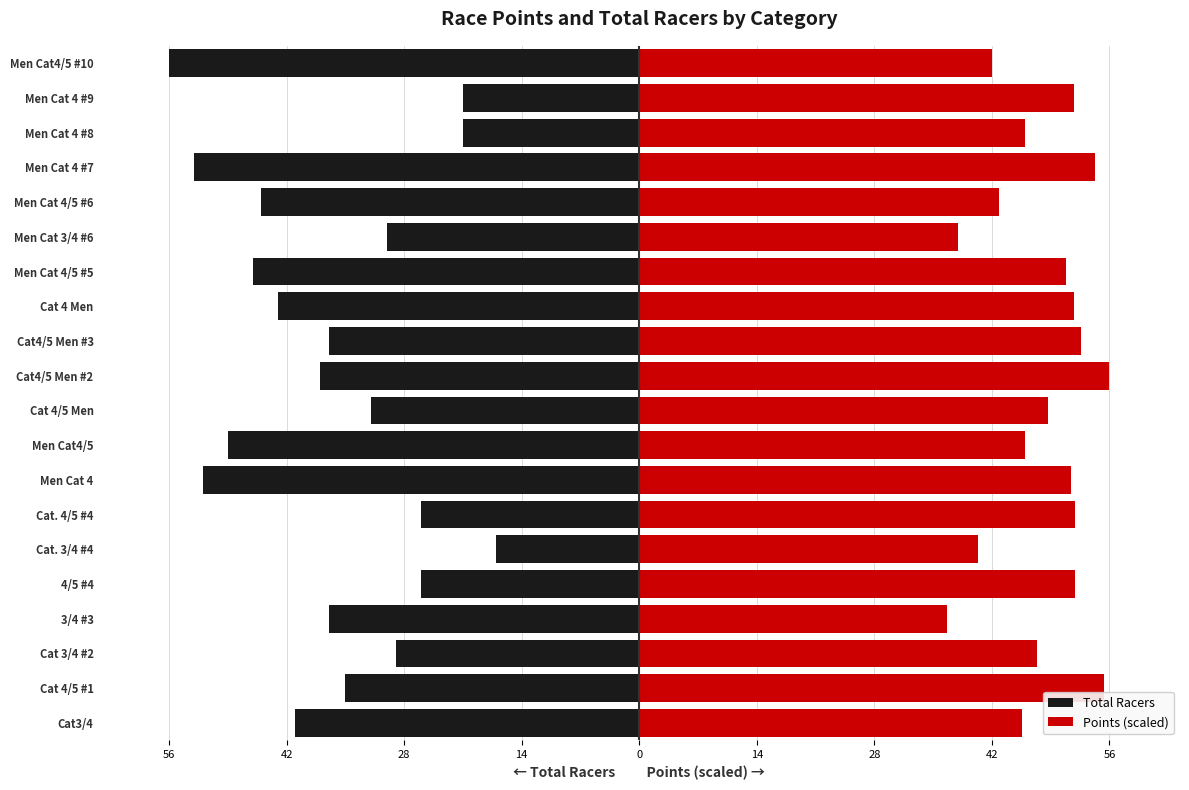

Which series has the largest total across all categories?

Points (scaled)